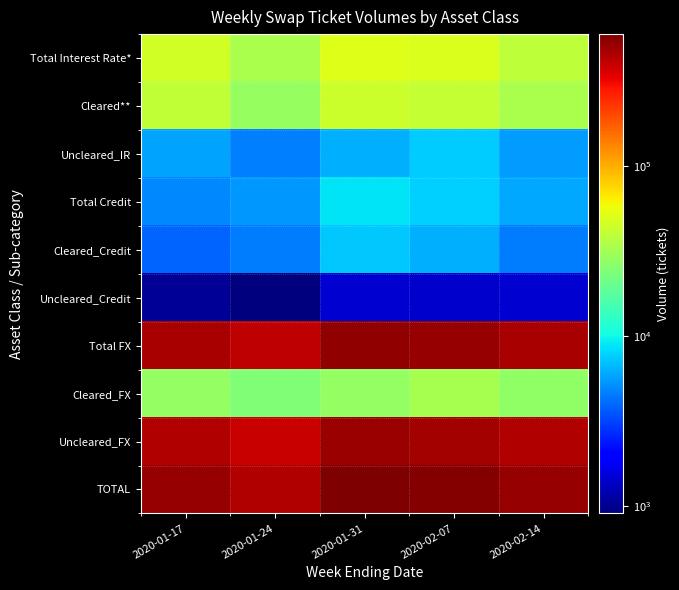

Reading left to right, extract all data points from this chart.

Total Interest Rate*: 2020-01-17=45617	2020-01-24=33419	2020-01-31=50008	2020-02-07=48554	2020-02-14=39324
Cleared**: 2020-01-17=39716	2020-01-24=28787	2020-01-31=43665	2020-02-07=41034	2020-02-14=33782
Uncleared_IR: 2020-01-17=5901	2020-01-24=4633	2020-01-31=6343	2020-02-07=7520	2020-02-14=5542
Total Credit: 2020-01-17=4941	2020-01-24=5443	2020-01-31=8850	2020-02-07=7719	2020-02-14=5959
Cleared_Credit: 2020-01-17=3908	2020-01-24=4538	2020-01-31=7395	2020-02-07=6323	2020-02-14=4523
Uncleared_Credit: 2020-01-17=1033	2020-01-24=905	2020-01-31=1455	2020-02-07=1396	2020-02-14=1436
Total FX: 2020-01-17=471669	2020-01-24=413129	2020-01-31=539109	2020-02-07=519820	2020-02-14=468461
Cleared_FX: 2020-01-17=28249	2020-01-24=24008	2020-01-31=28386	2020-02-07=32368	2020-02-14=27121
Uncleared_FX: 2020-01-17=443421	2020-01-24=389121	2020-01-31=510723	2020-02-07=487452	2020-02-14=441340
TOTAL: 2020-01-17=522227	2020-01-24=451991	2020-01-31=597967	2020-02-07=576092	2020-02-14=513745